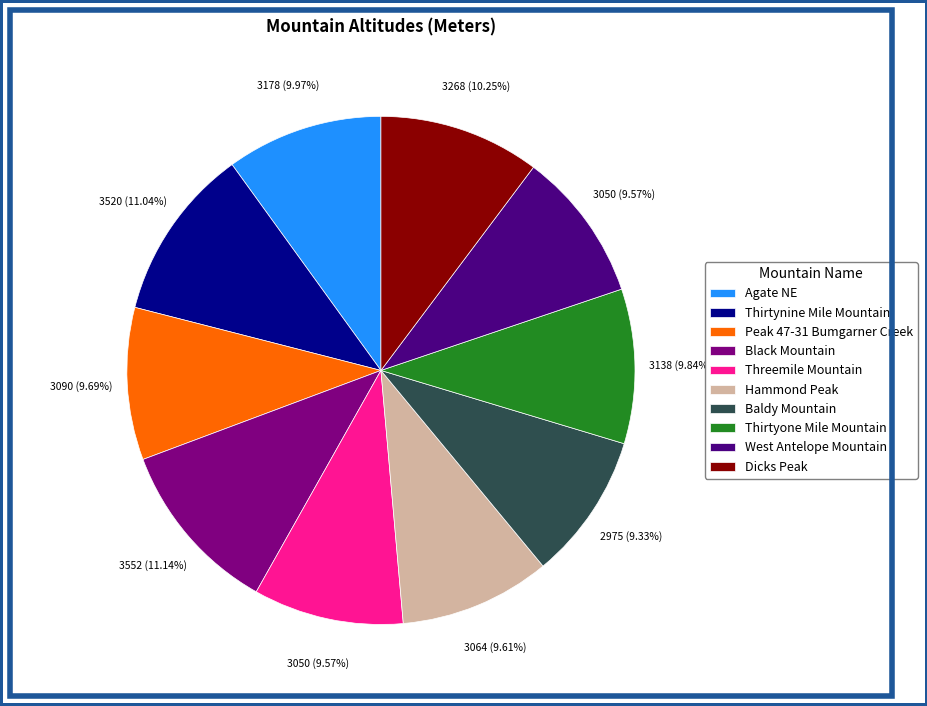

Count the number of slices in the pie.

10